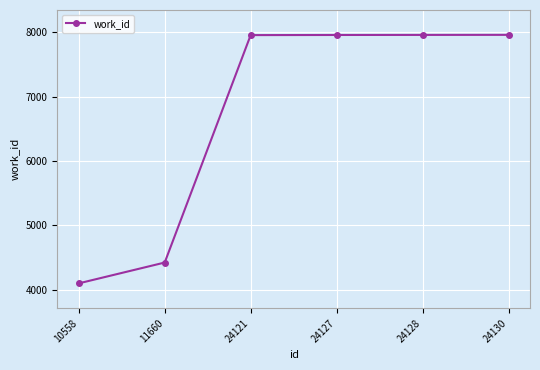

Is it true that the value at 24130 is 7957?

True